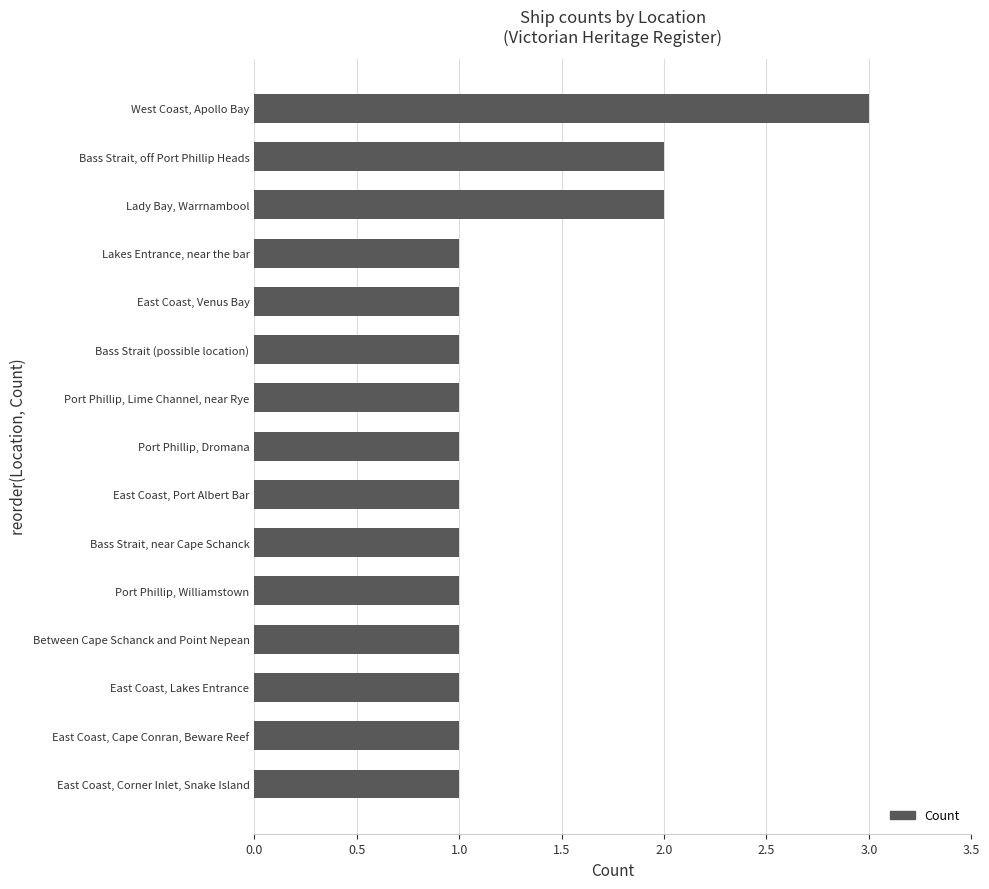

Approximately how many times larger is the value at Bass Strait, near Cape Schanck compared to Between Cape Schanck and Point Nepean?

1.0